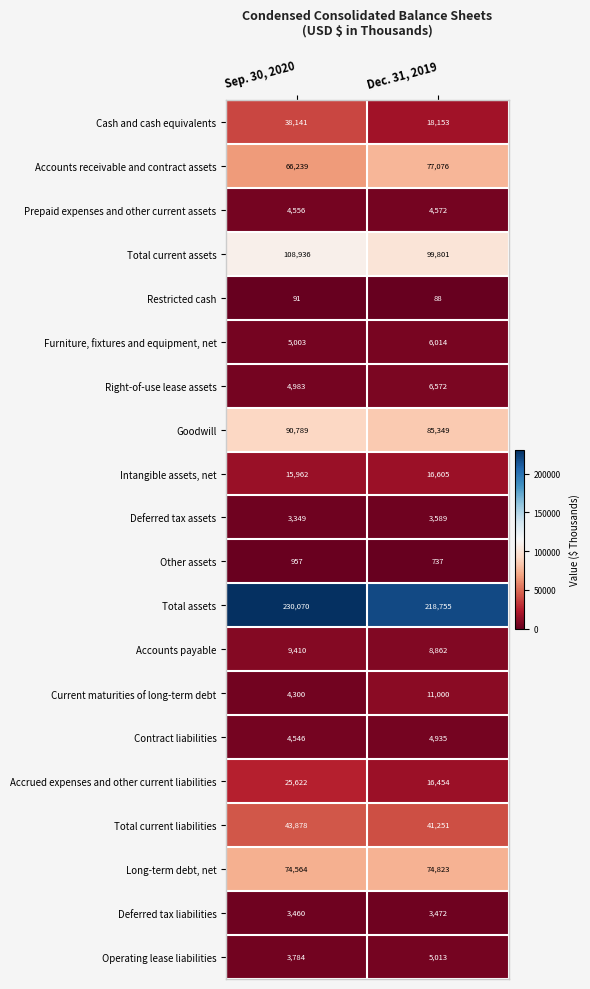

At Sep. 30, 2020, list the series in order from smallest to largest.

Restricted cash, Other assets, Deferred tax assets, Deferred tax liabilities, Operating lease liabilities, Current maturities of long-term debt, Contract liabilities, Prepaid expenses and other current assets, Right-of-use lease assets, Furniture, fixtures and equipment, net, Accounts payable, Intangible assets, net, Accrued expenses and other current liabilities, Cash and cash equivalents, Total current liabilities, Accounts receivable and contract assets, Long-term debt, net, Goodwill, Total current assets, Total assets